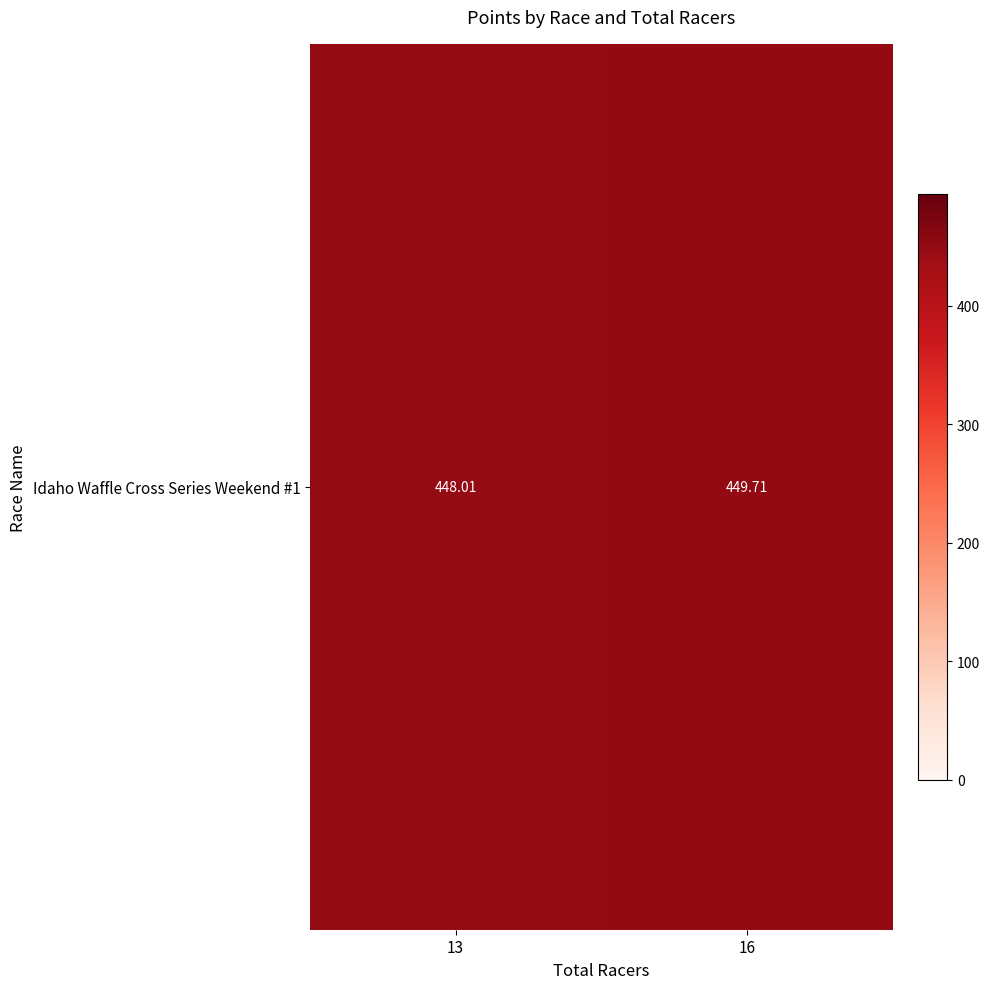

What is the difference between the maximum and minimum values?

1.7